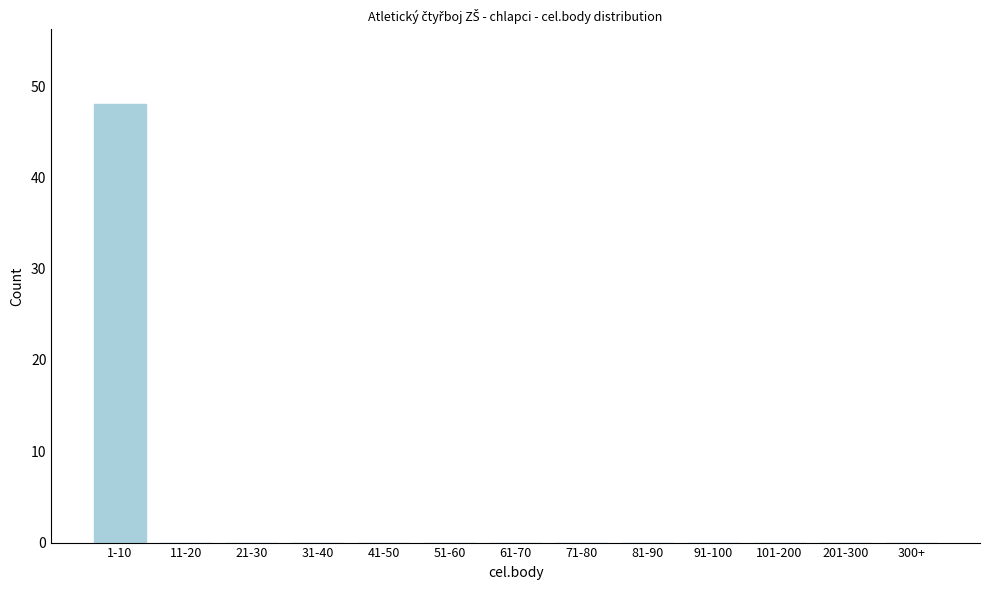

Reading left to right, list all the values displayed in this chart.

1-10=48	11-20=0	21-30=0	31-40=0	41-50=0	51-60=0	61-70=0	71-80=0	81-90=0	91-100=0	101-200=0	201-300=0	300+=0